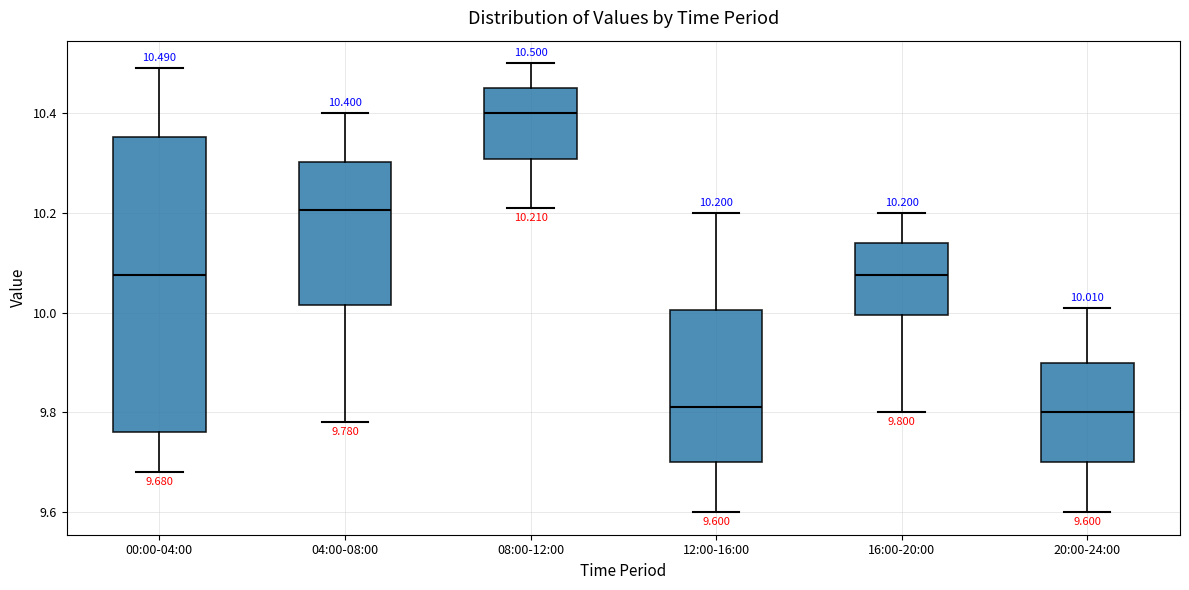

Which box is the tallest, from its lower edge to its upper edge?

00:00-04:00